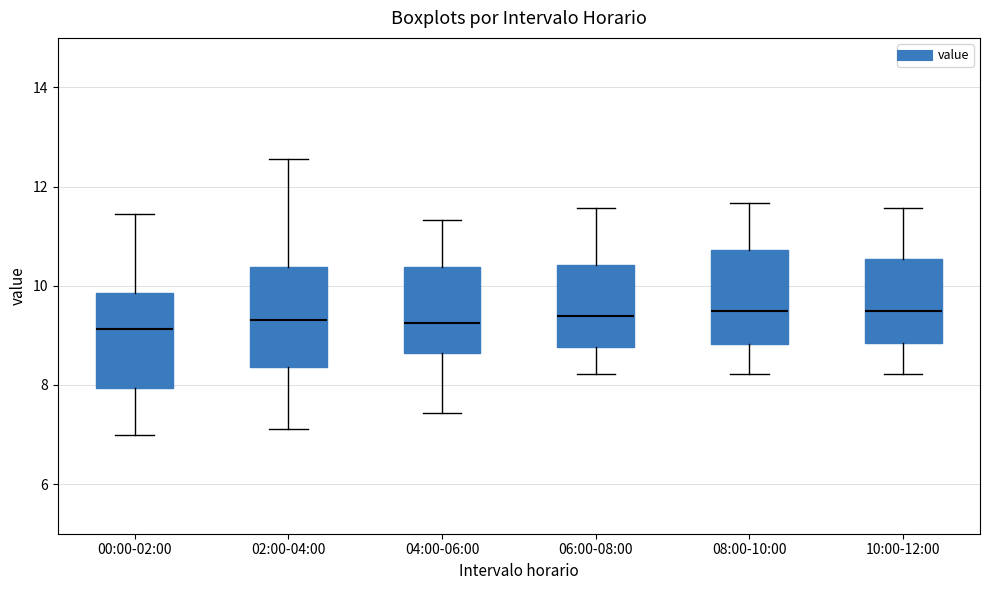

Reading left to right, transcribe this box plot: for each box, give where its median line is, the range the box spans, and where its two whiskers end, as read against the y-axis. The values are not printed on the chart, so give them approximately, as read against the axis.

00:00-02:00: median 9.2, box 8.0 to 9.8, whiskers 7.0 to 11.4
02:00-04:00: median 9.4, box 8.4 to 10.4, whiskers 7.2 to 12.6
04:00-06:00: median 9.2, box 8.6 to 10.4, whiskers 7.4 to 11.4
06:00-08:00: median 9.4, box 8.8 to 10.4, whiskers 8.2 to 11.6
08:00-10:00: median 9.6, box 8.8 to 10.8, whiskers 8.2 to 11.6
10:00-12:00: median 9.6, box 8.8 to 10.6, whiskers 8.2 to 11.6